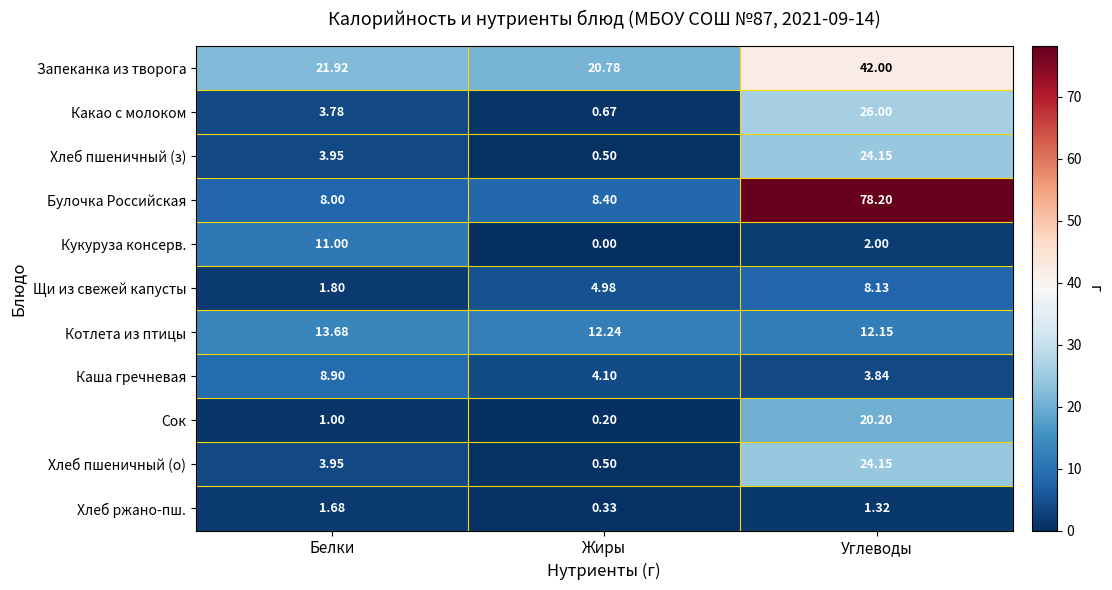

At which label does Хлеб ржано-пш. first exceed 1?

Белки